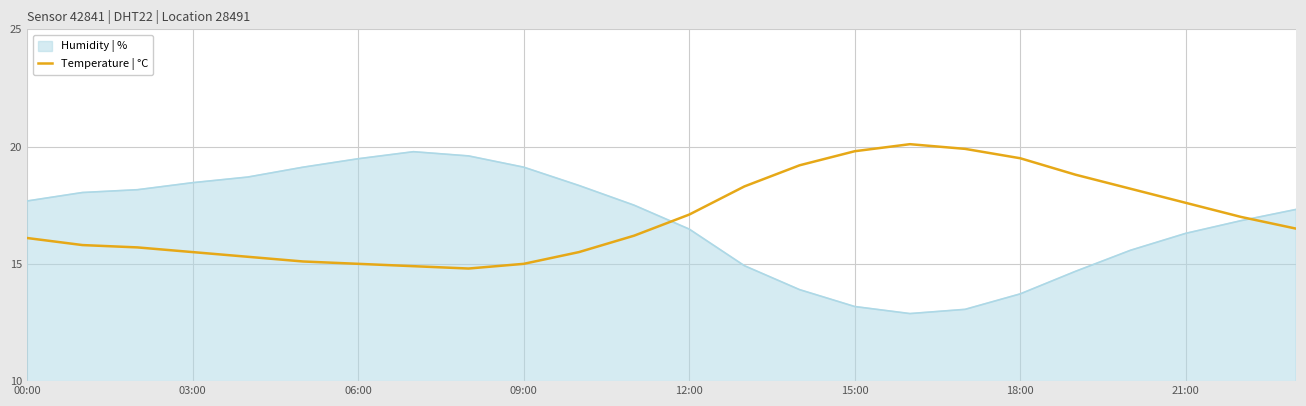

What is the minimum value for Temperature | °C?

14.8